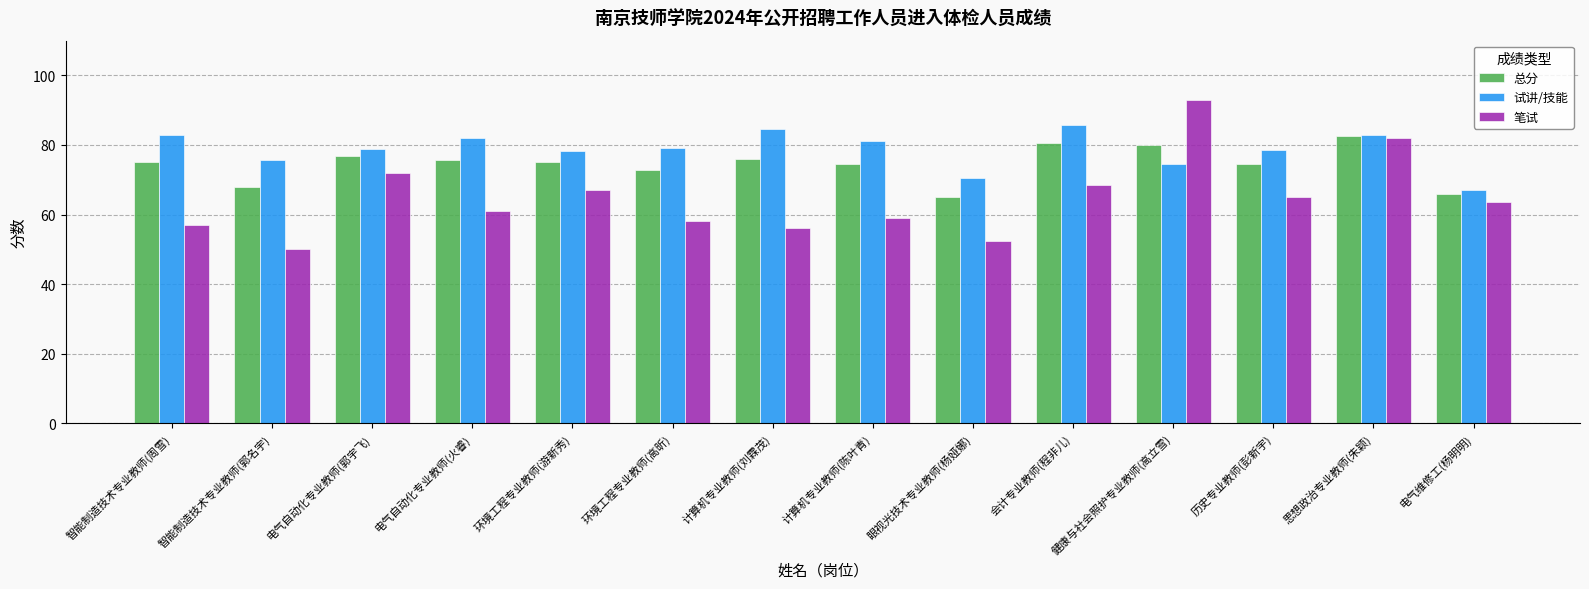

At 计算机专业教师(刘霖茂), list the series in order from smallest to largest.

笔试, 总分, 试讲/技能